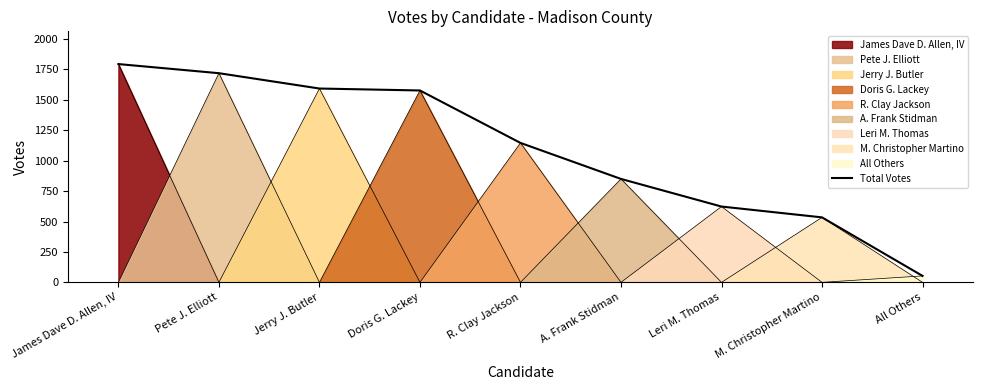

What is the value of the 8th point from the left?

534